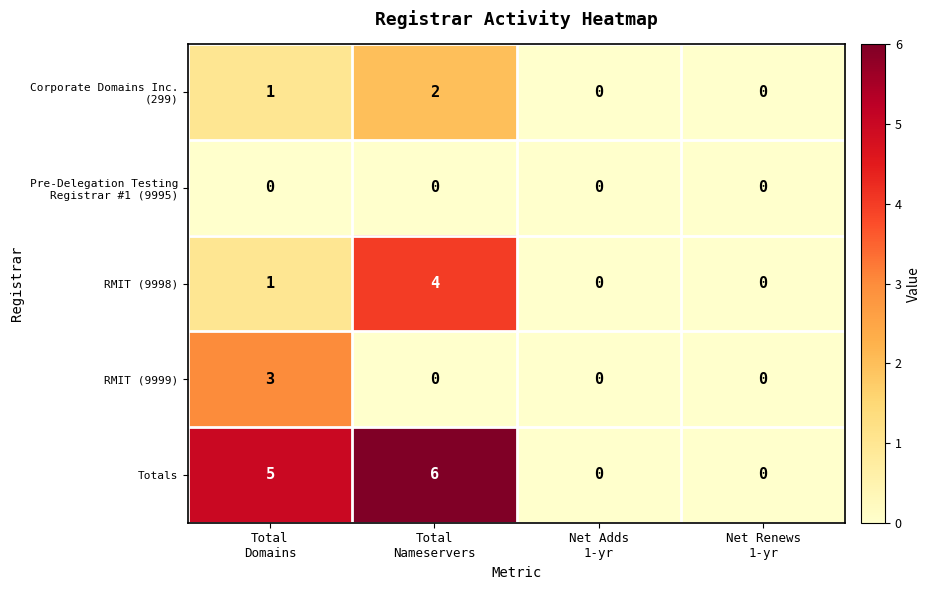

Which series has the widest spread of values?

Totals